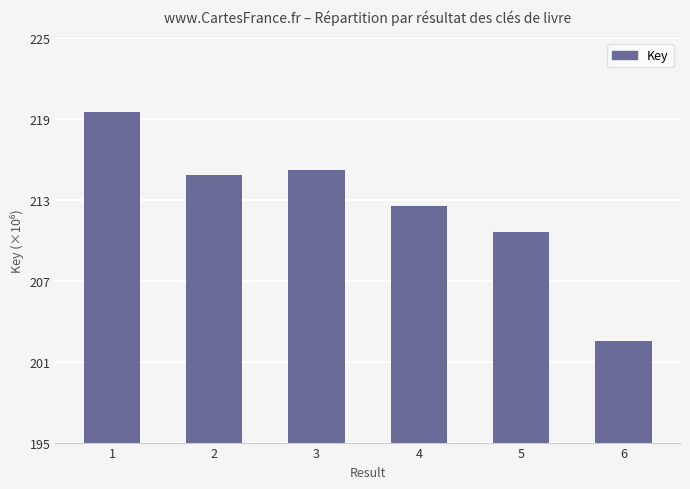

What is the value of the 5th bar from the left?

210654918